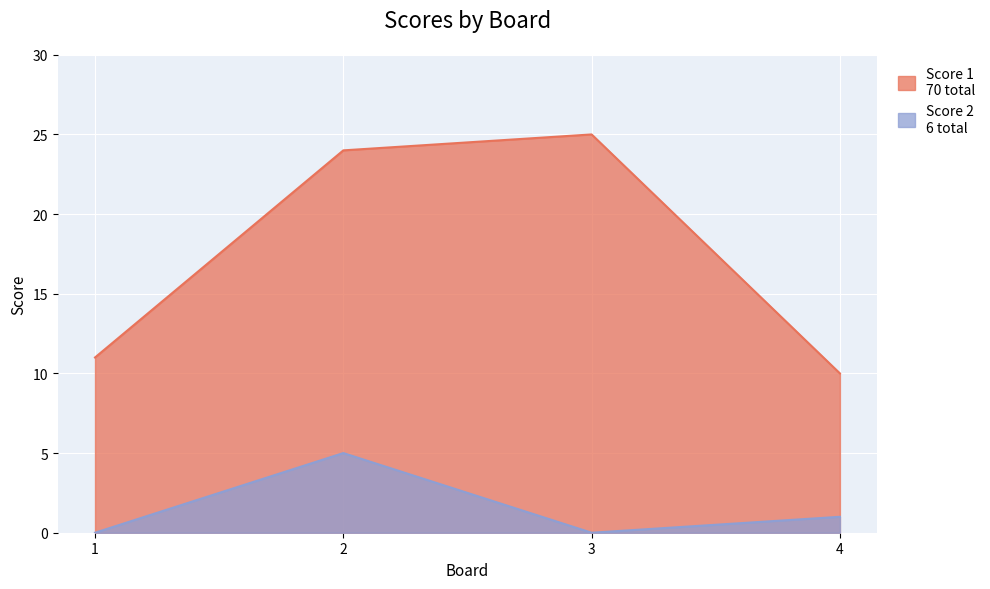

At which label is Score 2 closest to 2?

4